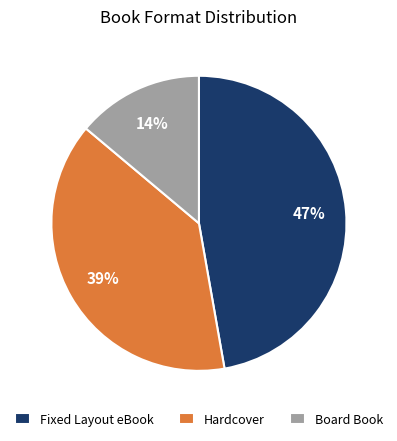

Combined, do Hardcover and Fixed Layout eBook account for over 50%?

Yes